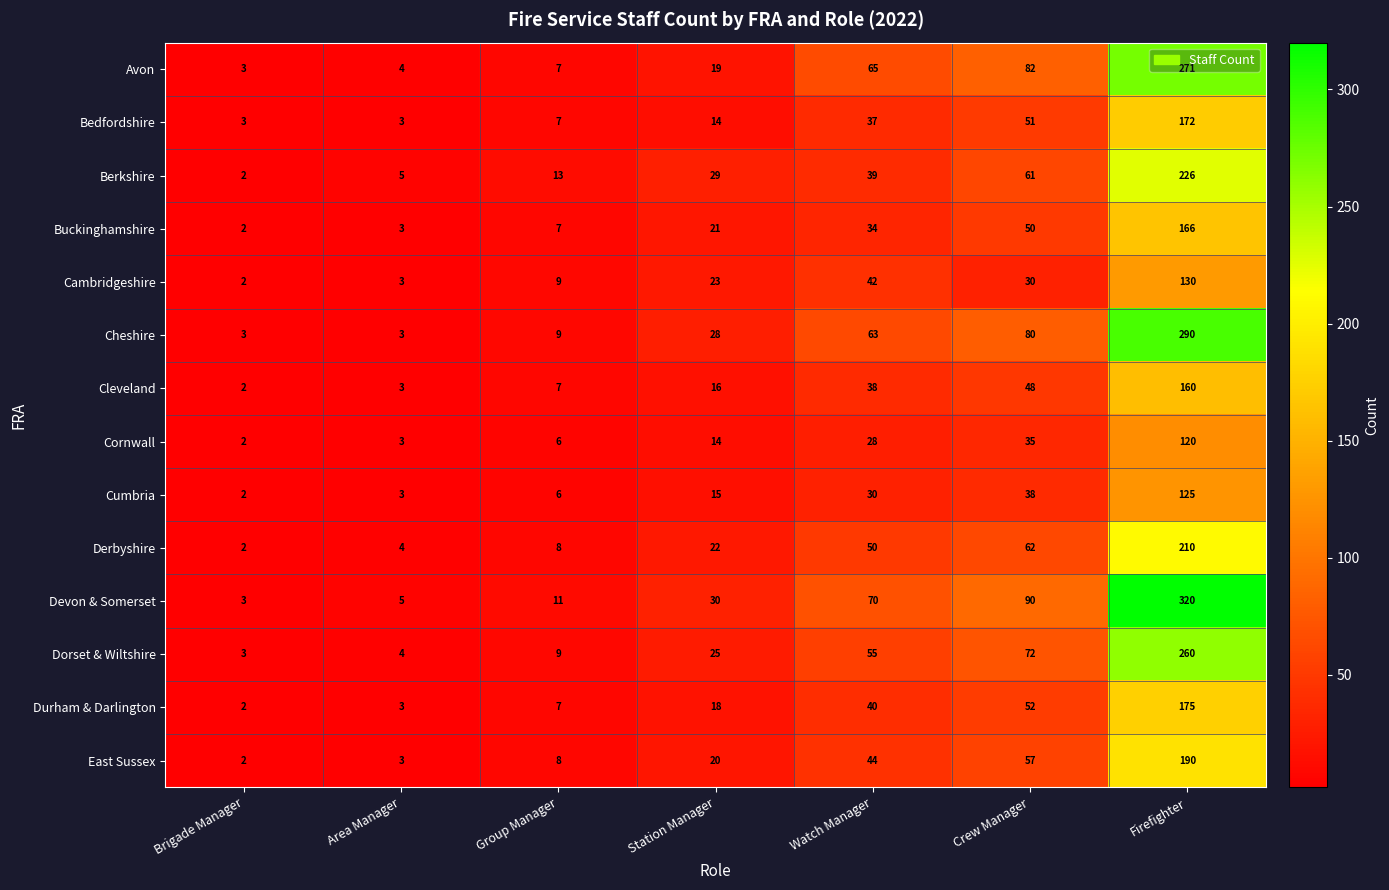

Which series changed the most between Station Manager and Crew Manager?

Avon